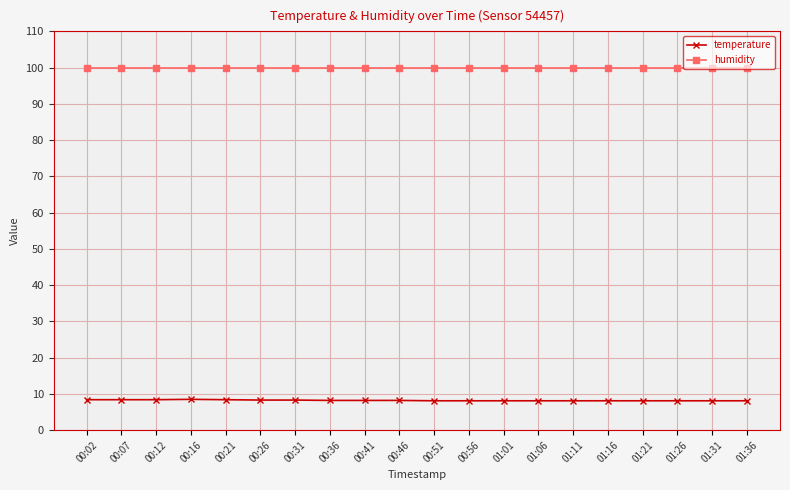

What is the value of the temperature point at the 10th from the left?

8.2